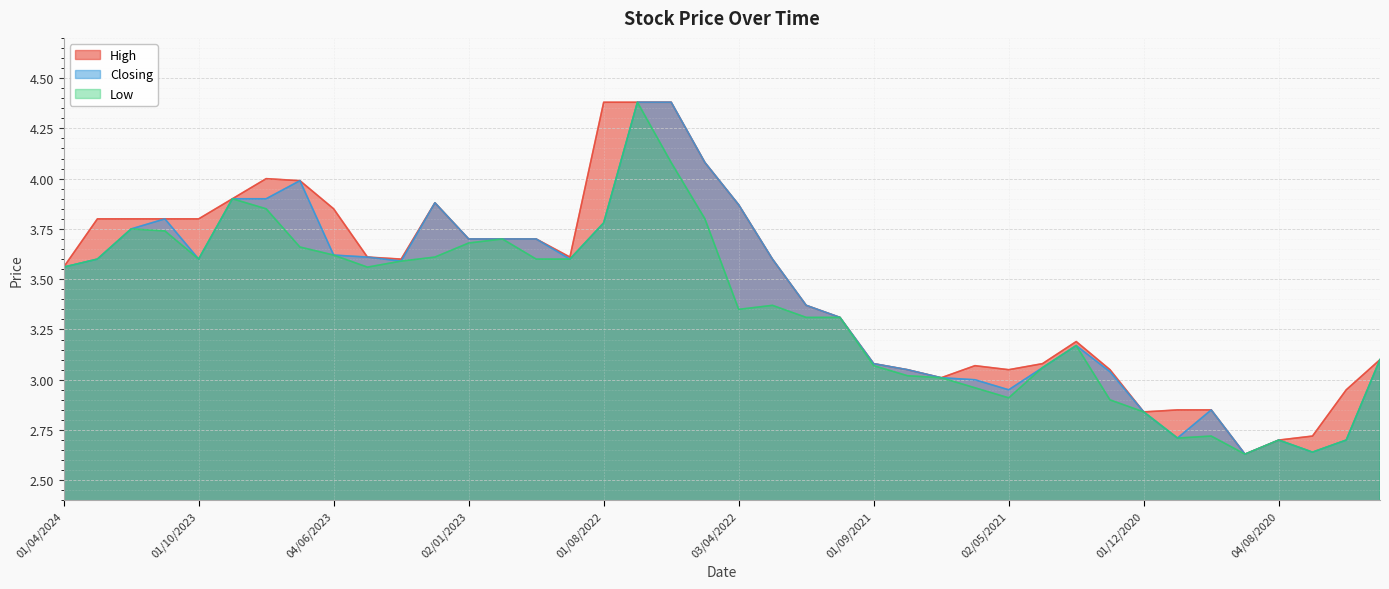

Does the chart display data point markers on the line(s)?

No